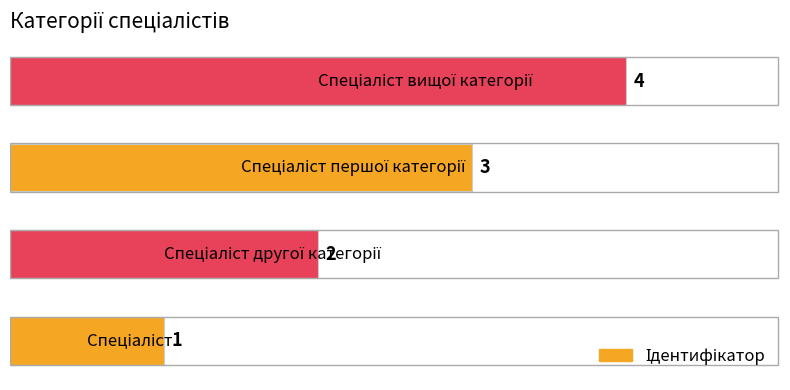

What is the sum of all values?

10